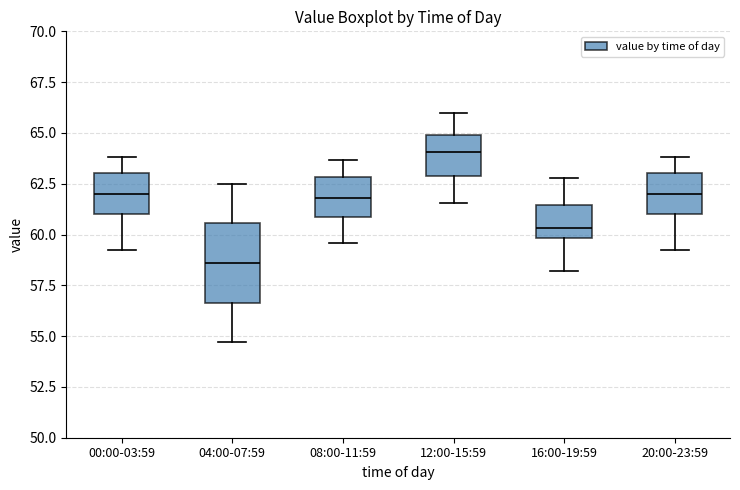

Reading left to right, read every box against the y-axis: the position of its median line, the range the box covers, and the ends of its whiskers. The values are not printed on the chart, so give them approximately, as read against the axis.

00:00-03:59: median 62.0, box 61.0 to 63.0, whiskers 59.5 to 64.0
04:00-07:59: median 58.5, box 56.5 to 60.5, whiskers 54.5 to 62.5
08:00-11:59: median 62.0, box 61.0 to 63.0, whiskers 59.5 to 63.5
12:00-15:59: median 64.0, box 63.0 to 65.0, whiskers 61.5 to 66.0
16:00-19:59: median 60.5, box 60.0 to 61.5, whiskers 58.0 to 63.0
20:00-23:59: median 62.0, box 61.0 to 63.0, whiskers 59.5 to 64.0